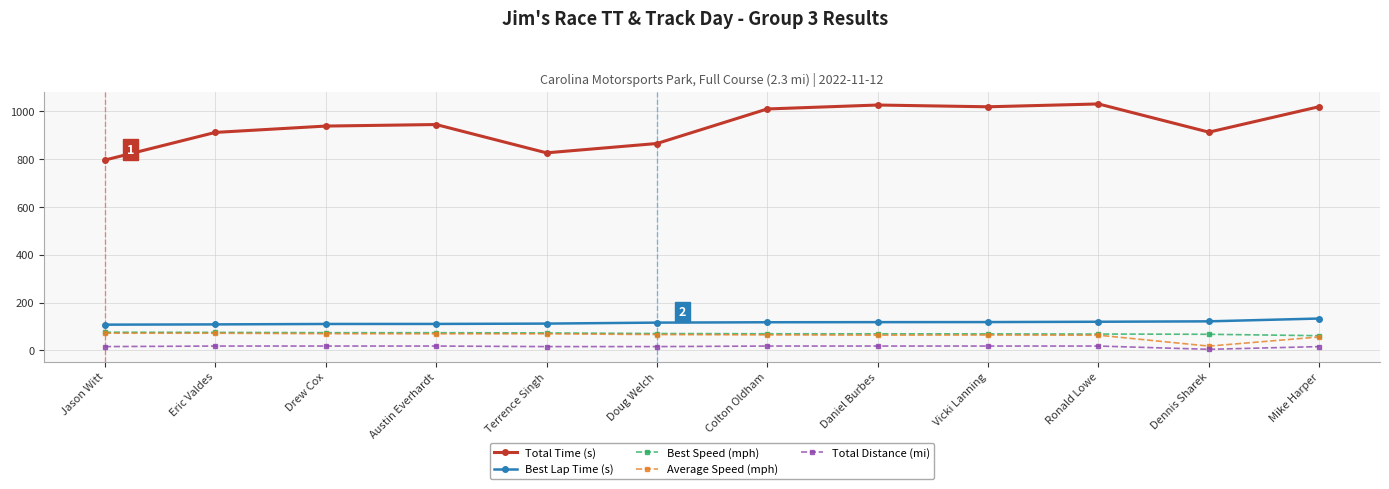

At how many categories does at least one series exceed 968?

5